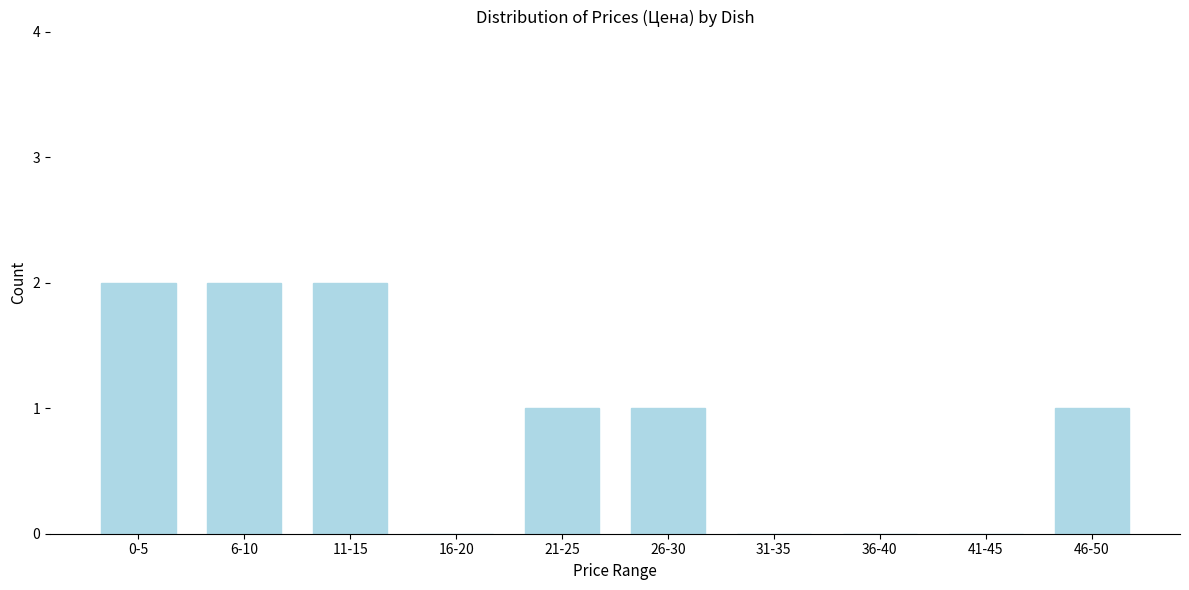

Reading left to right, extract all data points from this chart.

0-5=2	6-10=2	11-15=2	16-20=0	21-25=1	26-30=1	31-35=0	36-40=0	41-45=0	46-50=1